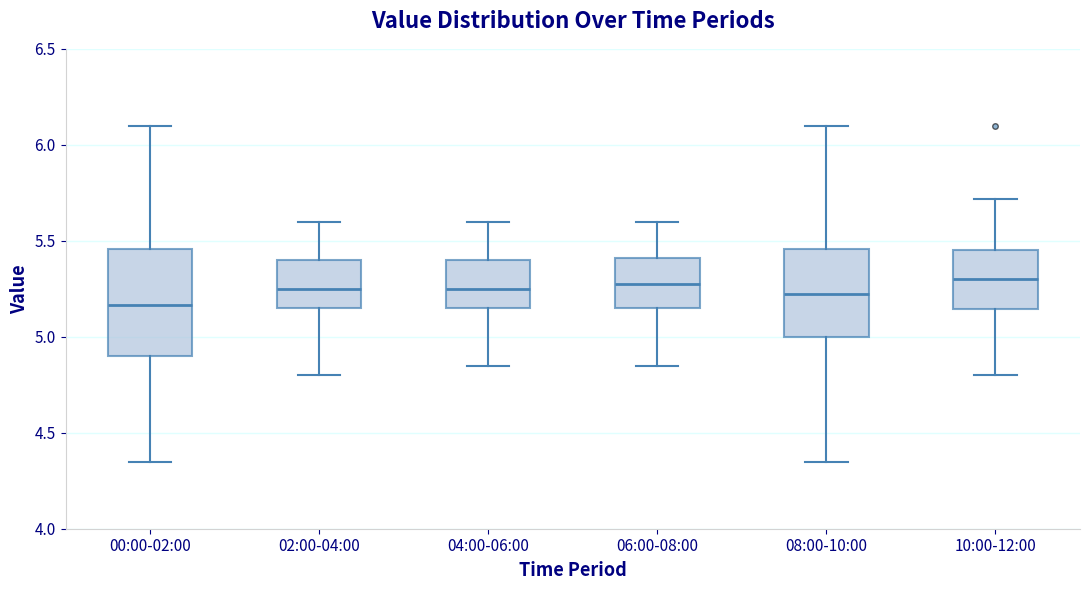

Where does the median line of the box for 06:00-08:00 sit on the y-axis? The values are not printed on the chart, so give them approximately, as read against the axis.

5.30